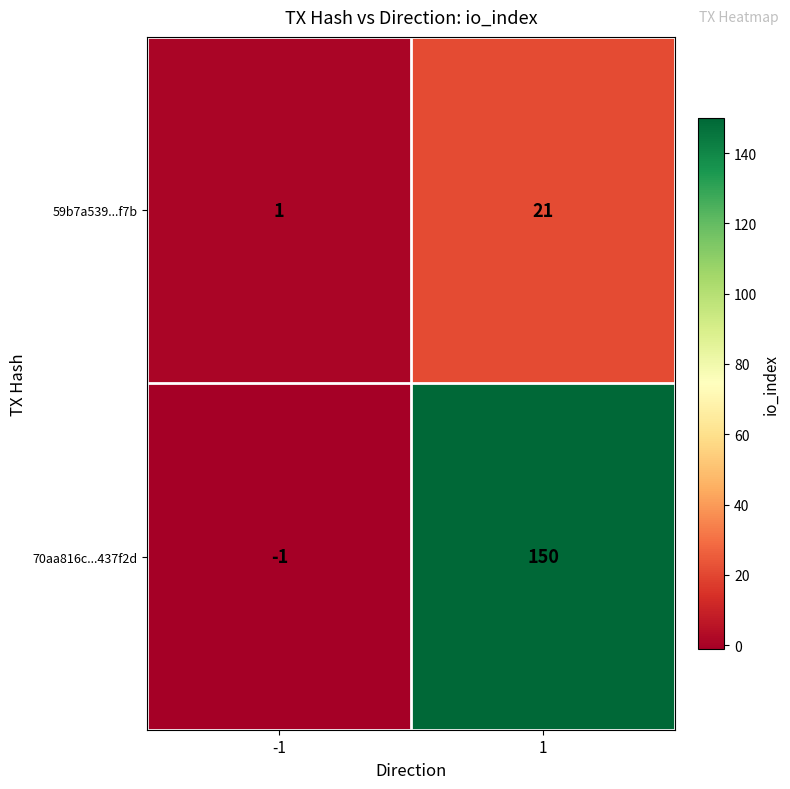

What value does the 70aa816c...437f2d series have at 1, to the nearest 10?

150